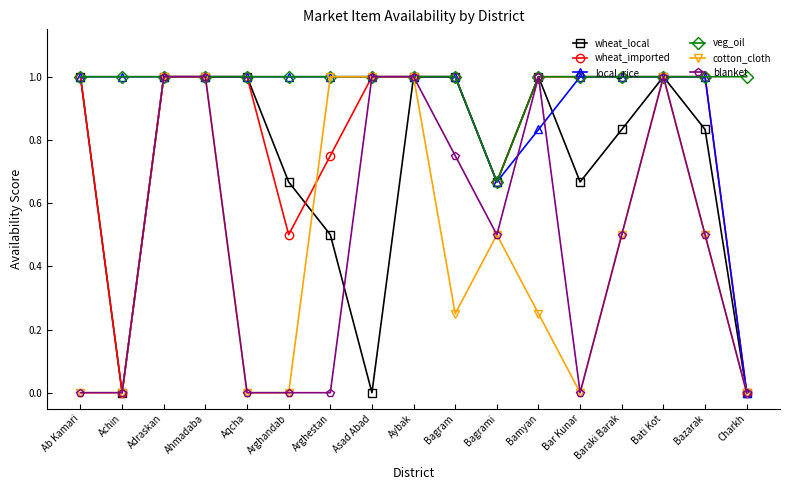

The value of cotton_cloth at Bagrami is 0.2. True or false?

False